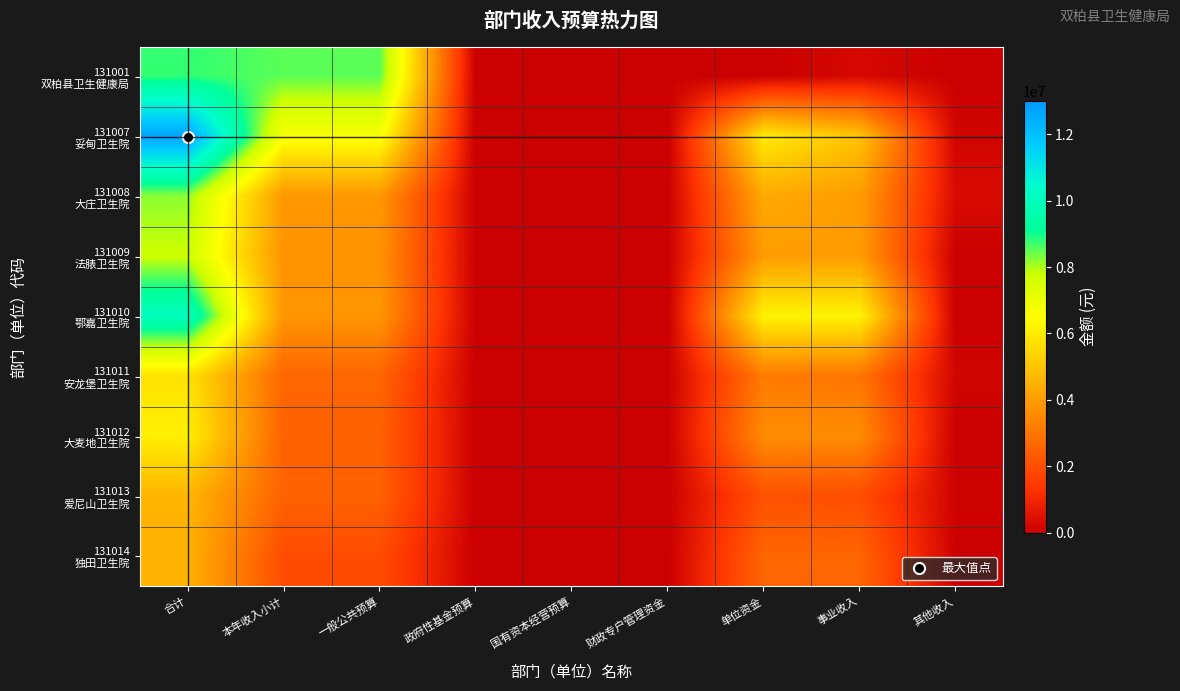

At which category does the chart reach its peak across all series?

合计